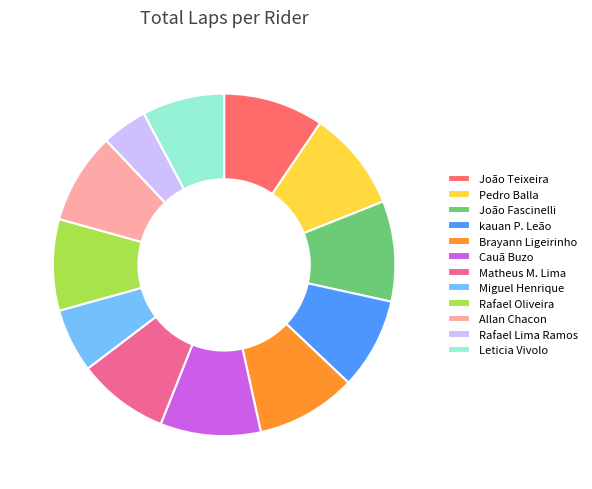

Which has a higher value, Matheus M. Lima or Miguel Henrique?

Matheus M. Lima